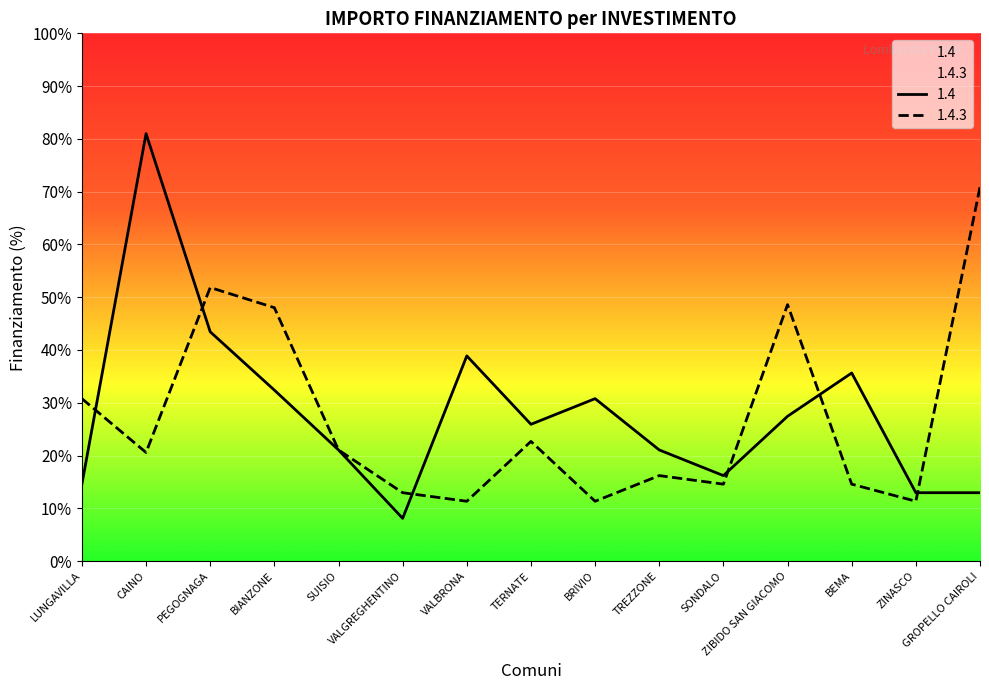

The 1.4.3 series shows 2430 at TREZZONE. True or false?

True